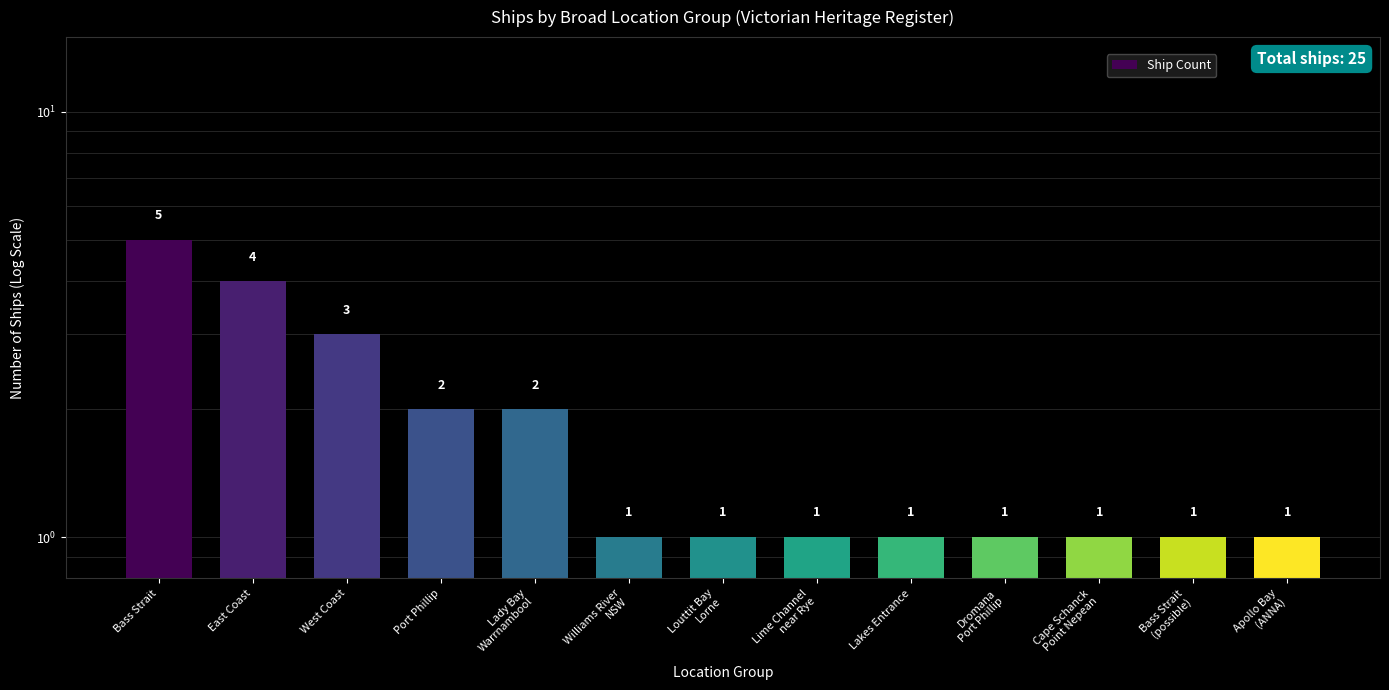

What is the label of the 10th bar from the right?

Port Phillip